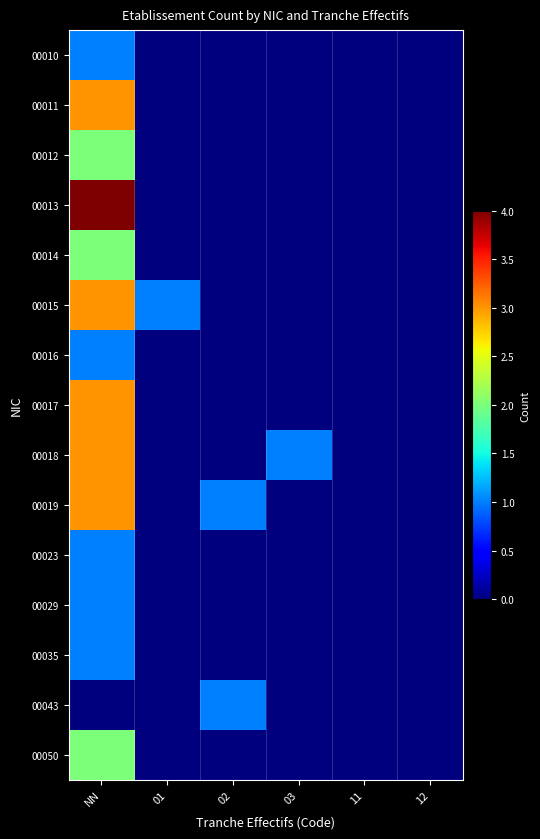

Reading left to right, extract all data points from this chart.

00010: NN=1	01=0	02=0	03=0	11=0	12=0
00011: NN=3	01=0	02=0	03=0	11=0	12=0
00012: NN=2	01=0	02=0	03=0	11=0	12=0
00013: NN=4	01=0	02=0	03=0	11=0	12=0
00014: NN=2	01=0	02=0	03=0	11=0	12=0
00015: NN=3	01=1	02=0	03=0	11=0	12=0
00016: NN=1	01=0	02=0	03=0	11=0	12=0
00017: NN=3	01=0	02=0	03=0	11=0	12=0
00018: NN=3	01=0	02=0	03=1	11=0	12=0
00019: NN=3	01=0	02=1	03=0	11=0	12=0
00023: NN=1	01=0	02=0	03=0	11=0	12=0
00029: NN=1	01=0	02=0	03=0	11=0	12=0
00035: NN=1	01=0	02=0	03=0	11=0	12=0
00043: NN=0	01=0	02=1	03=0	11=0	12=0
00050: NN=2	01=0	02=0	03=0	11=0	12=0